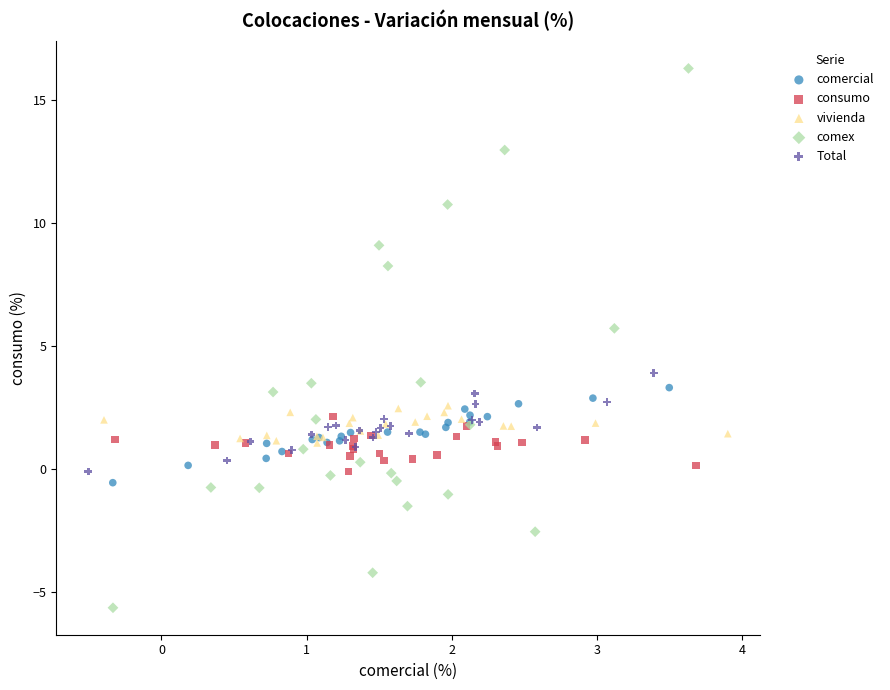

What are all the series names shown in the legend?

comercial, consumo, vivienda, comex, Total